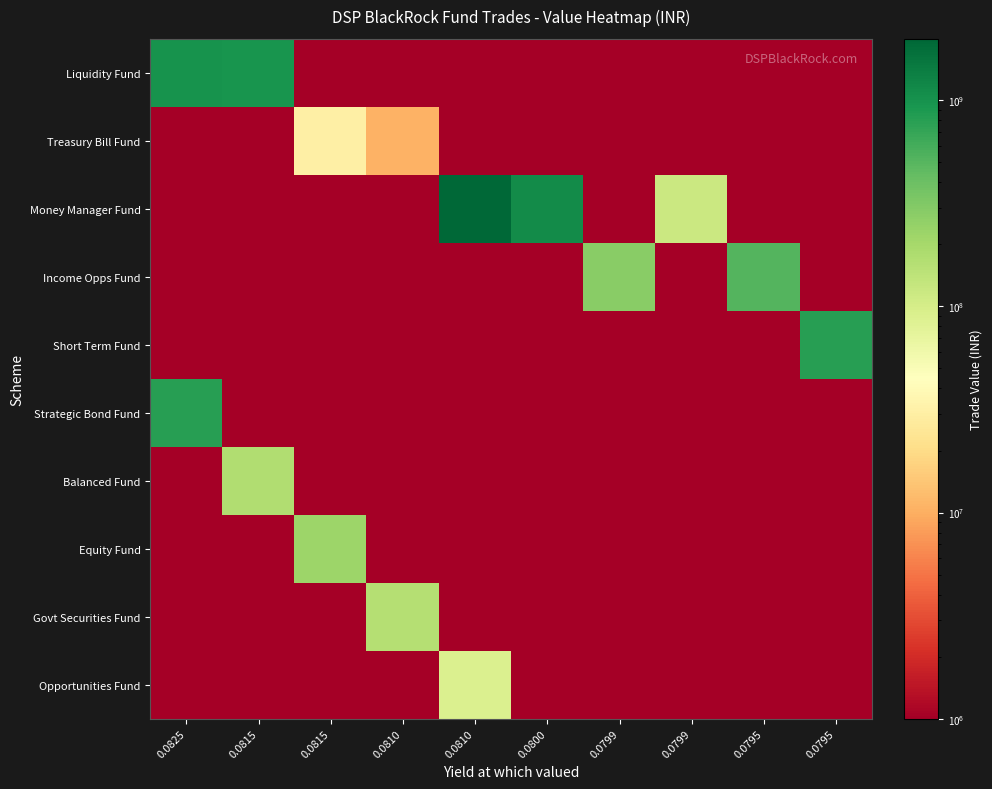

Between 0.0795 and 0.0799, which is larger?

0.0795